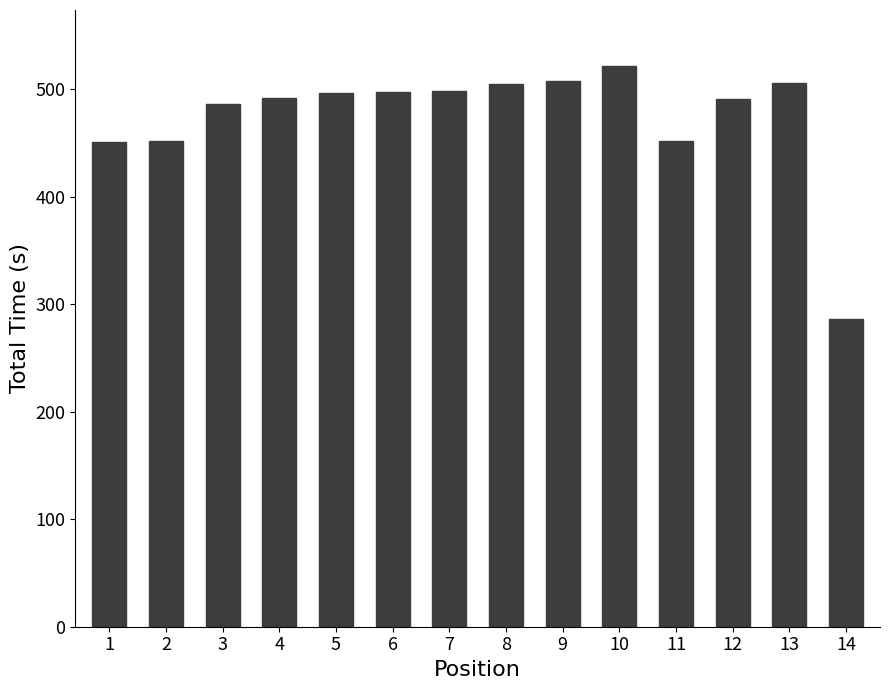

What is the value of the 13th bar from the left?

506.0